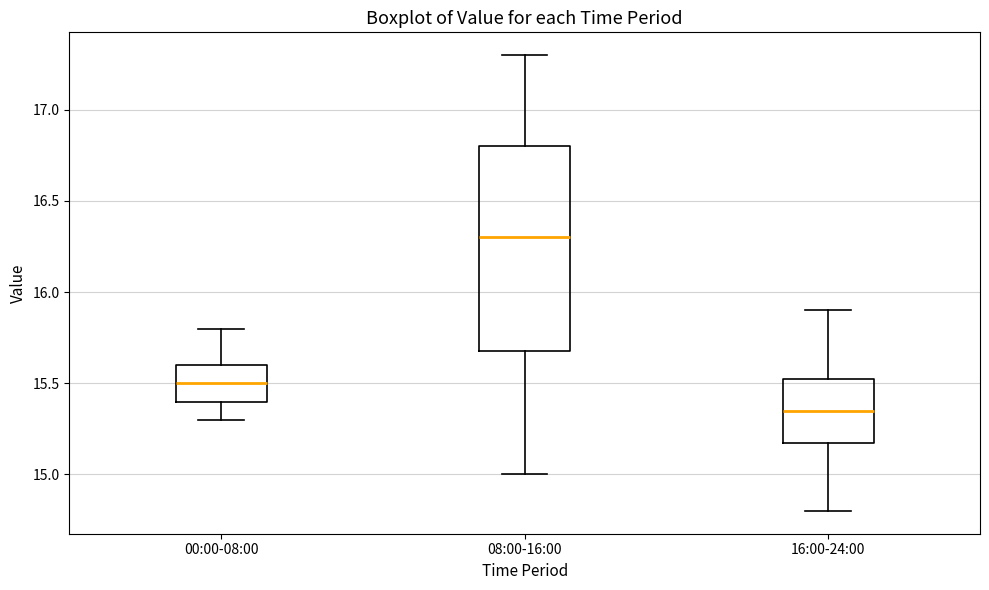

Reading left to right, transcribe this box plot: for each box, give where its median line is, the range the box spans, and where its two whiskers end, as read against the y-axis. The values are not printed on the chart, so give them approximately, as read against the axis.

00:00-08:00: median 15.50, box 15.40 to 15.60, whiskers 15.30 to 15.80
08:00-16:00: median 16.30, box 15.70 to 16.80, whiskers 15.00 to 17.30
16:00-24:00: median 15.35, box 15.20 to 15.55, whiskers 14.80 to 15.90